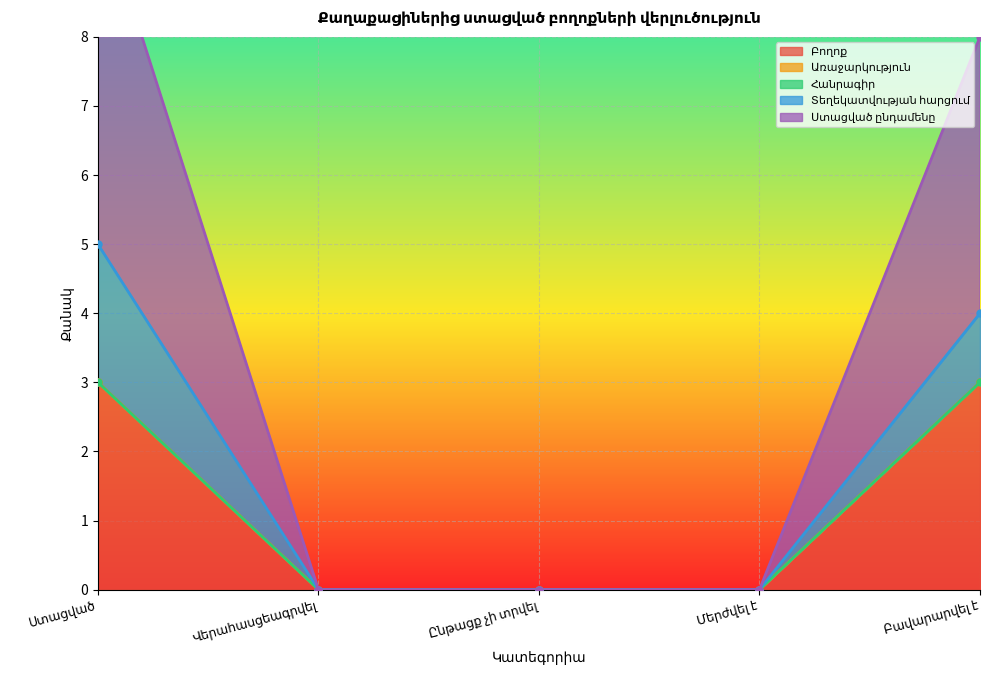

Reading left to right, extract all data points from this chart.

Բողոք: 3	0	0	0	3
Առաջարկություն: 0	0	0	0	0
Հանրագիր: 0	0	0	0	0
Տեղեկատվության հարցում: 2	0	0	0	1
Ստացված ընդամենը: 5	0	0	0	4